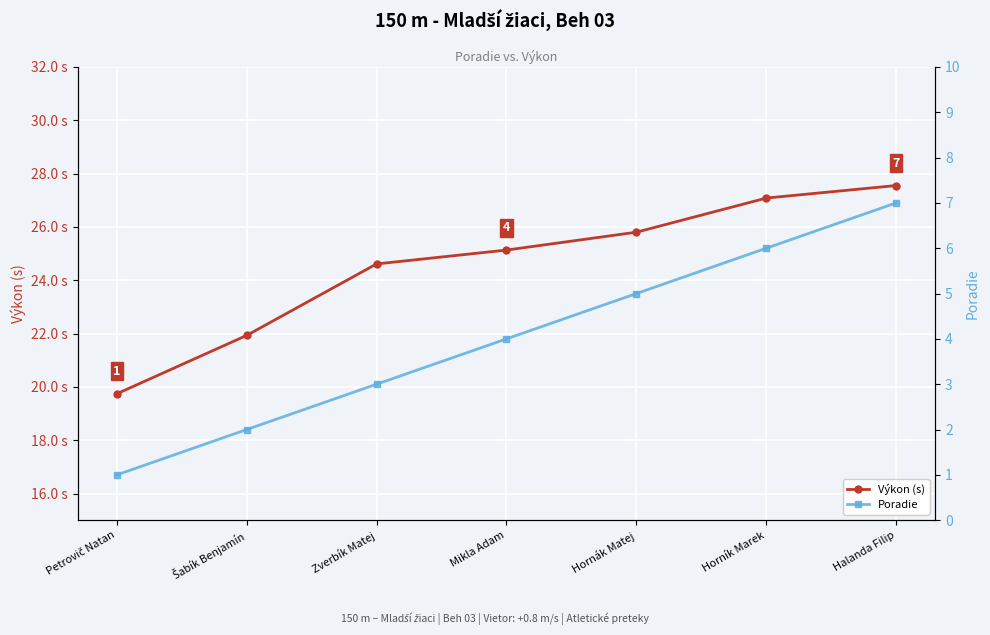

True or false: Poradie and Výkon (s) cross at least once.

False